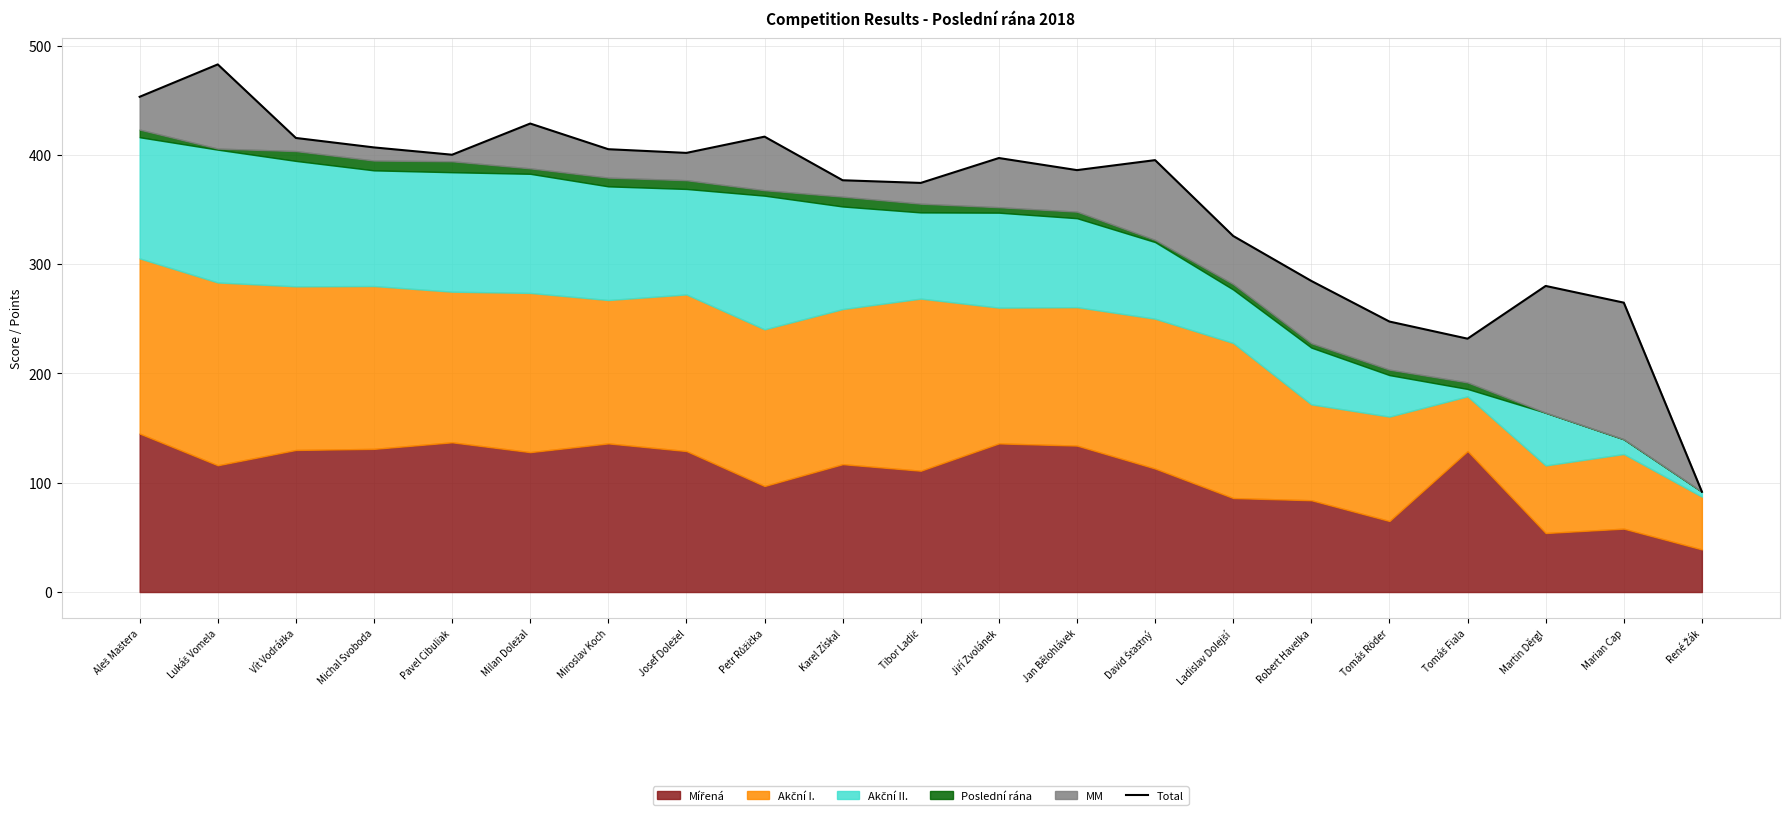

At which category does the data reach its first local peak?

Lukáš Vomela